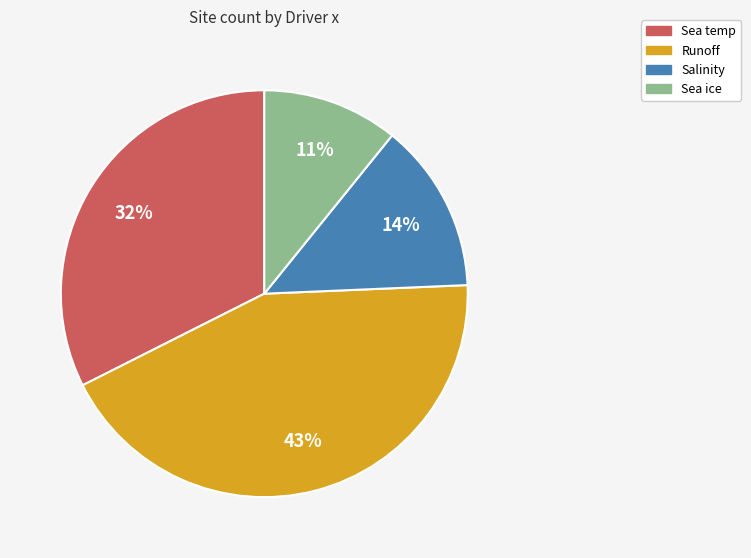

To the nearest percent, what is the average slice percentage?

25%